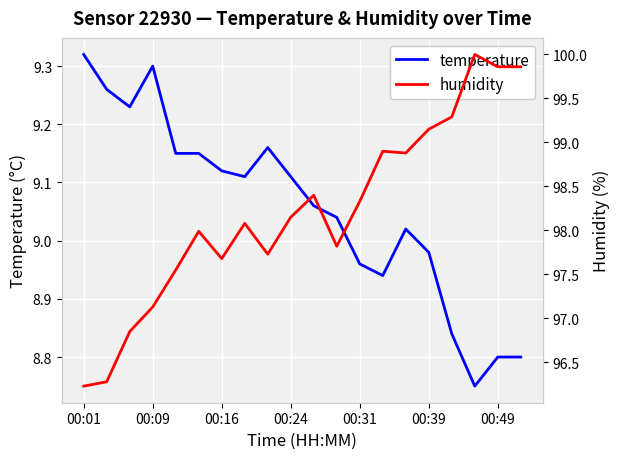

What are all the series names shown in the legend?

temperature, humidity